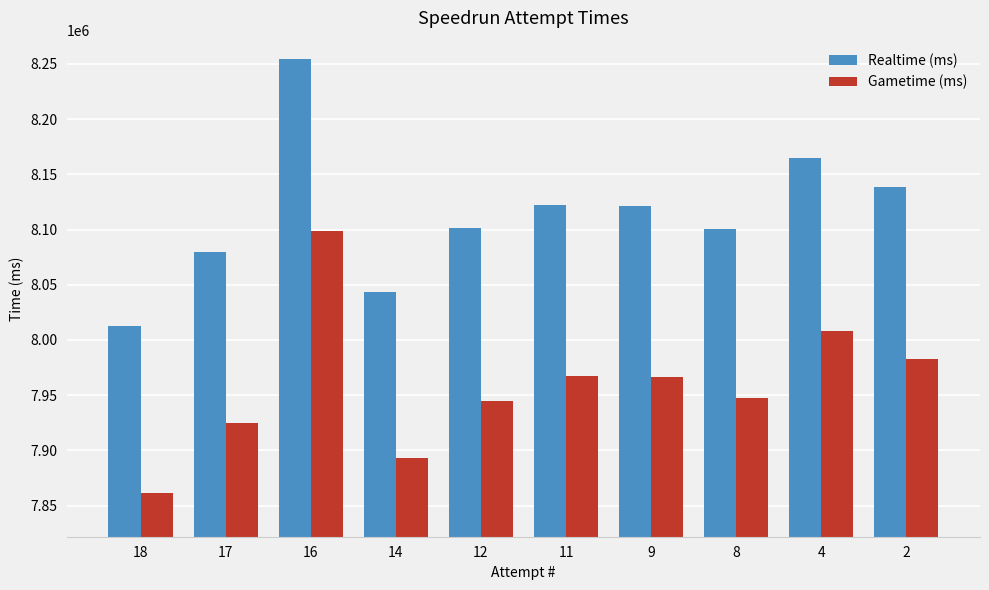

Rank the series by their average value, from lowest to highest.

Gametime (ms), Realtime (ms)